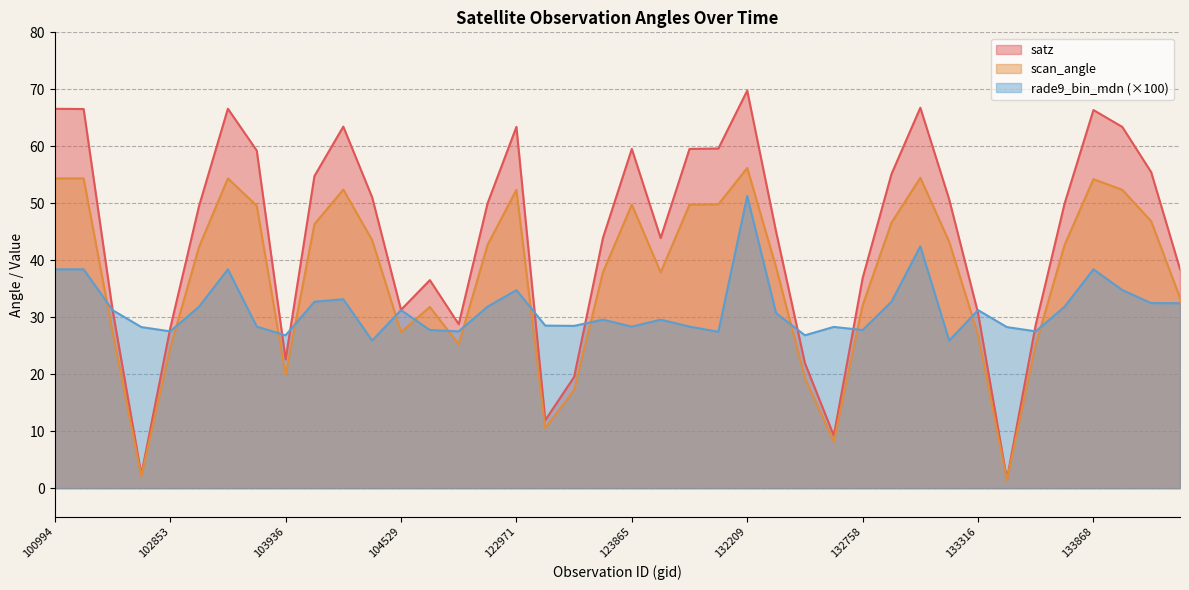

Between 103936 and 132758, which is larger?

132758